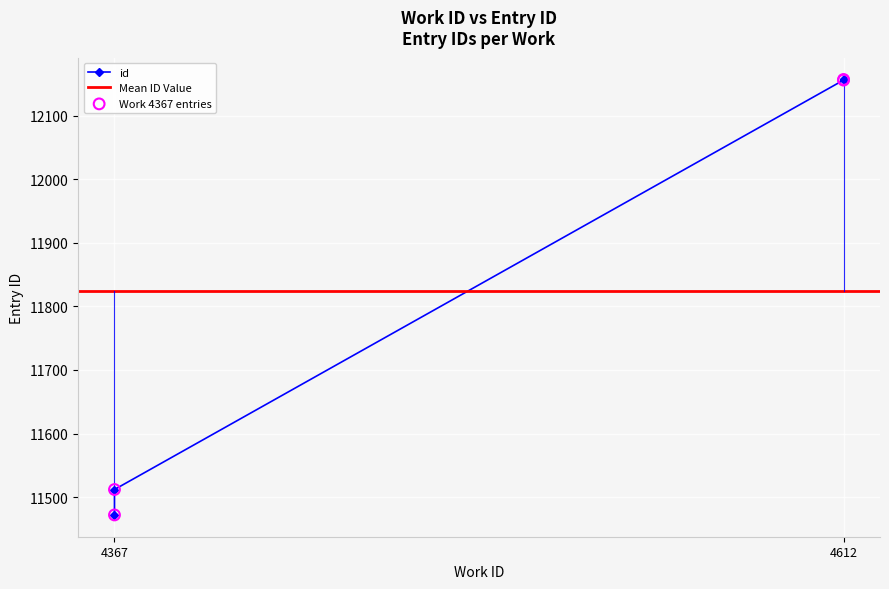

Approximately how many times larger is the value at 4612 compared to 4367?

1.1